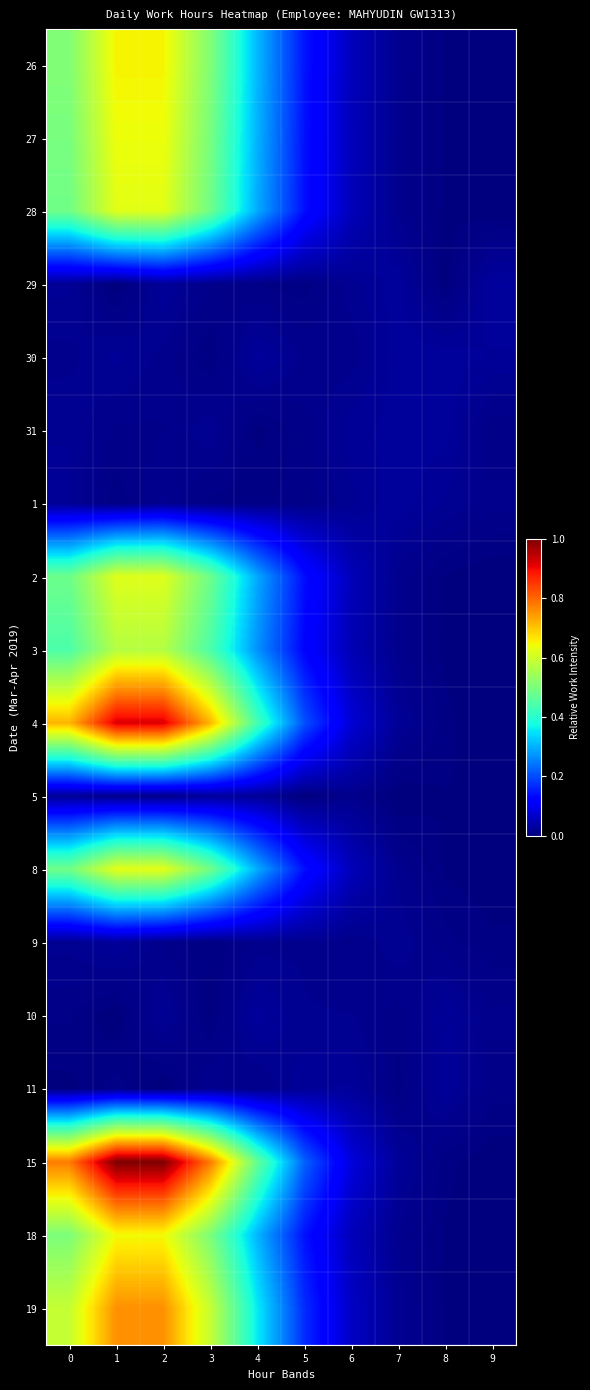

At how many categories does at least one series exceed 0?

10